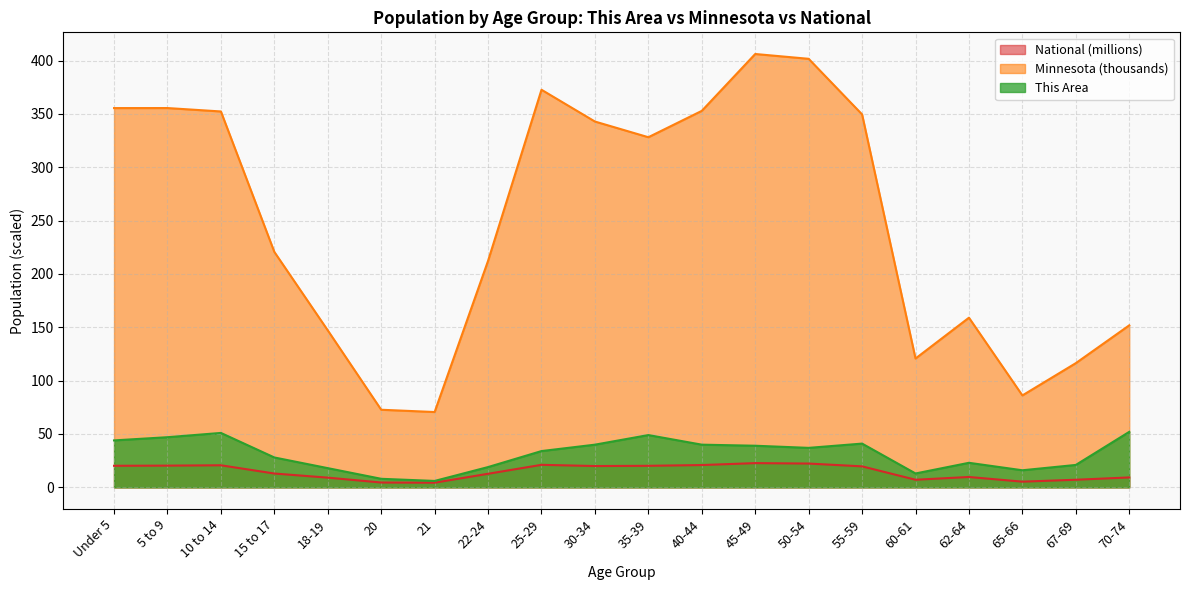

What is the maximum value shown in the chart?

406.2